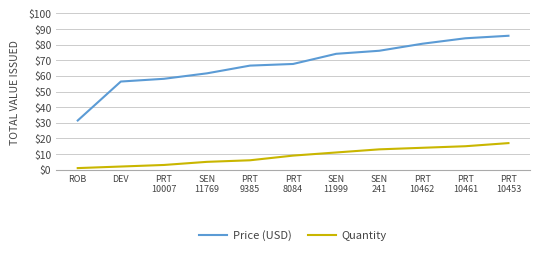

The value of Price (USD) at PRT
9385 is 66.6. True or false?

True